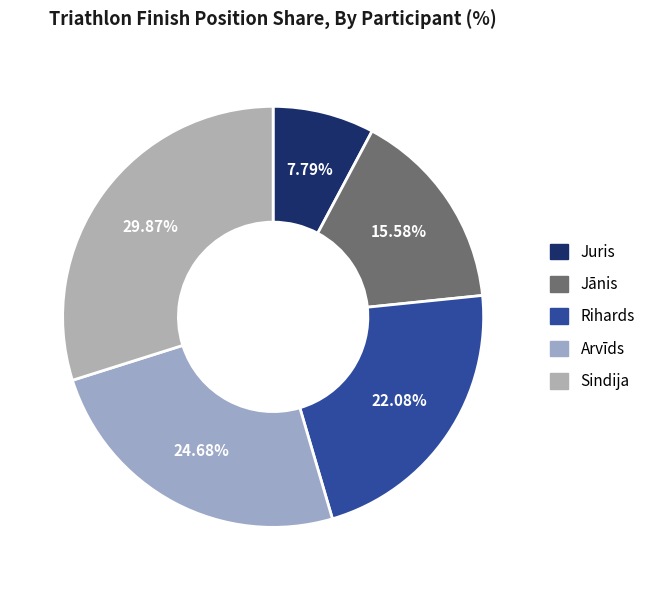

To the nearest percent, what is the difference between the largest and smallest slice percentages?

22%